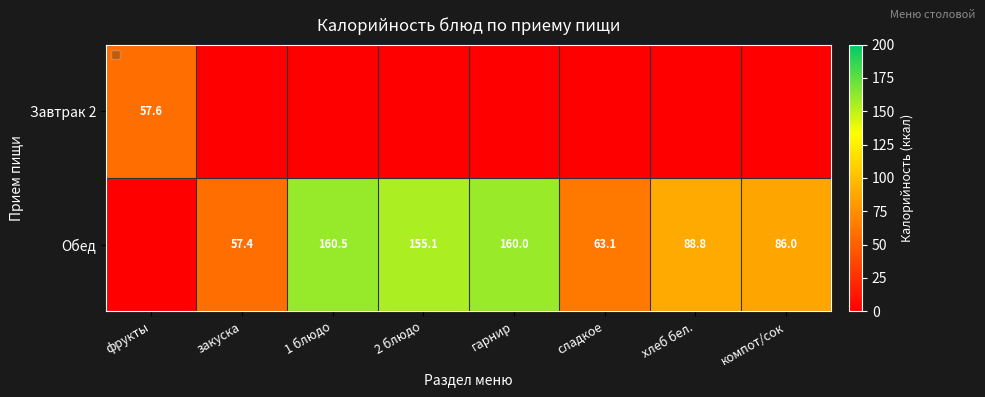

What is the smallest value displayed?

57.4